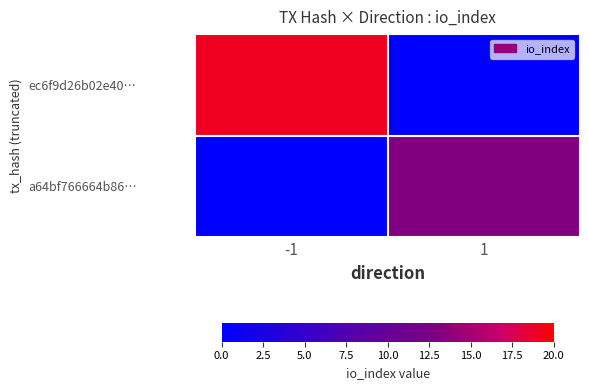

List the series in order of their overall mean, highest first.

ec6f9d26b02e40…, a64bf766664b86…